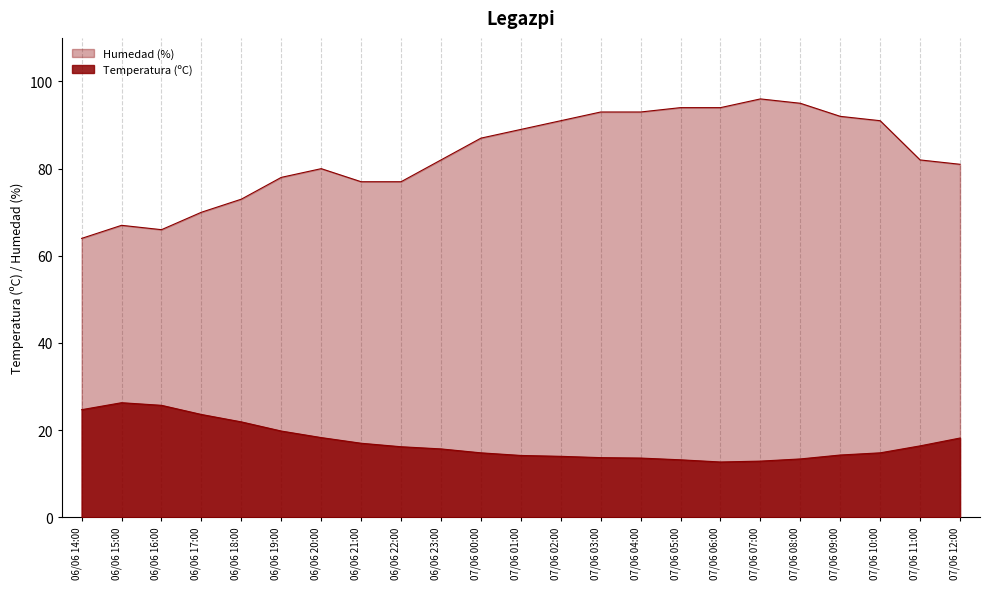

Reading left to right, transcribe all the data shown in this chart.

Temperatura (ºC): 06/06 14:00=24.7	06/06 15:00=26.3	06/06 16:00=25.7	06/06 17:00=23.6	06/06 18:00=21.9	06/06 19:00=19.8	06/06 20:00=18.3	06/06 21:00=17.0	06/06 22:00=16.2	06/06 23:00=15.7	07/06 00:00=14.8	07/06 01:00=14.2	07/06 02:00=14.0	07/06 03:00=13.7	07/06 04:00=13.6	07/06 05:00=13.2	07/06 06:00=12.7	07/06 07:00=12.9	07/06 08:00=13.4	07/06 09:00=14.3	07/06 10:00=14.8	07/06 11:00=16.4	07/06 12:00=18.2
Humedad (%): 06/06 14:00=64.0	06/06 15:00=67.0	06/06 16:00=66.0	06/06 17:00=70.0	06/06 18:00=73.0	06/06 19:00=78.0	06/06 20:00=80.0	06/06 21:00=77.0	06/06 22:00=77.0	06/06 23:00=82.0	07/06 00:00=87.0	07/06 01:00=89.0	07/06 02:00=91.0	07/06 03:00=93.0	07/06 04:00=93.0	07/06 05:00=94.0	07/06 06:00=94.0	07/06 07:00=96.0	07/06 08:00=95.0	07/06 09:00=92.0	07/06 10:00=91.0	07/06 11:00=82.0	07/06 12:00=81.0